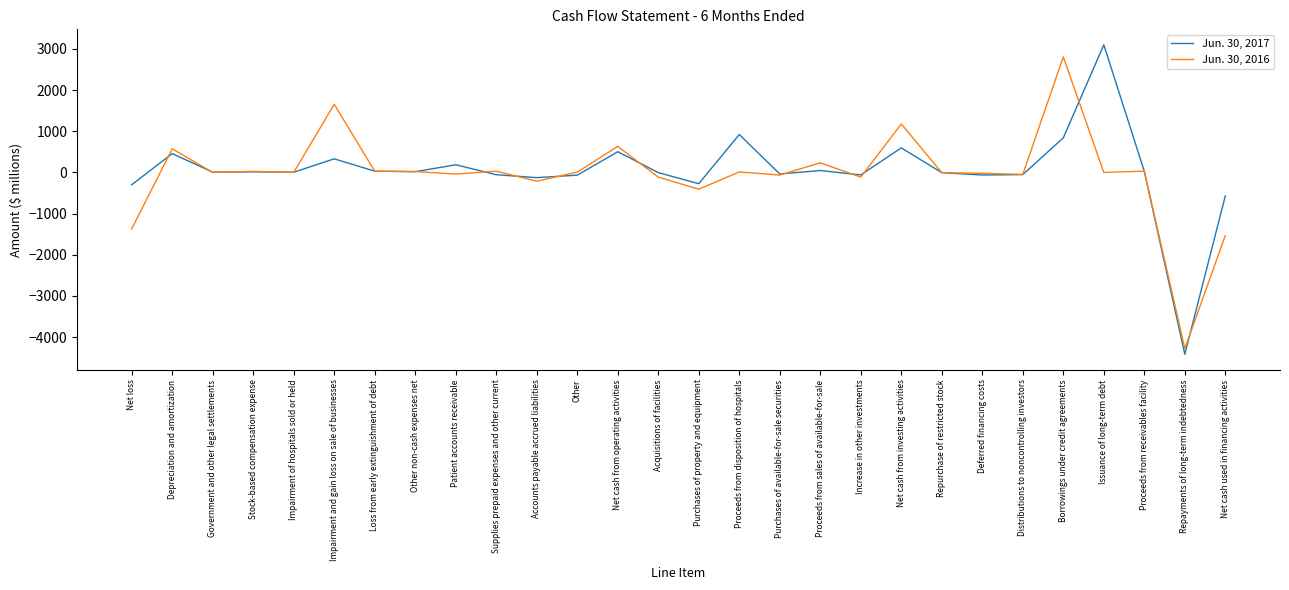

True or false: Jun. 30, 2016 has a value of 1055 at Net cash from operating activities.

False